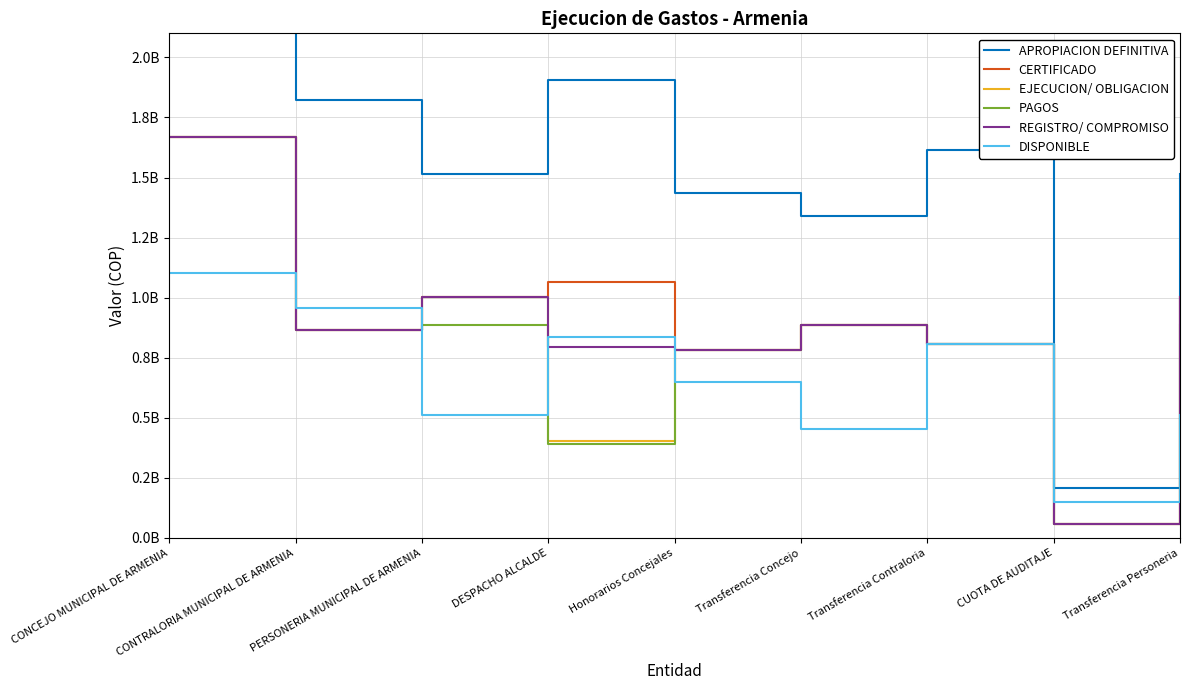

List the labels in order of CERTIFICADO value, largest first.

CONCEJO MUNICIPAL DE ARMENIA, DESPACHO ALCALDE, PERSONERIA MUNICIPAL DE ARMENIA, Transferencia Personeria, Transferencia Concejo, CONTRALORIA MUNICIPAL DE ARMENIA, Transferencia Contraloria, Honorarios Concejales, CUOTA DE AUDITAJE